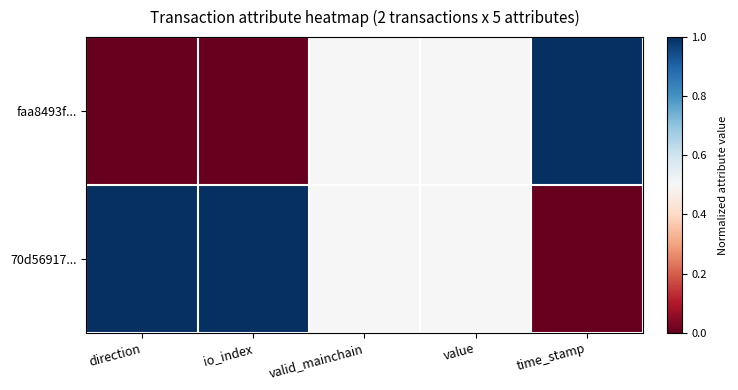

Reading left to right, extract all data points from this chart.

faa8493f...: direction=0.0	io_index=0.0	valid_mainchain=0.5	value=0.5	time_stamp=1.0
70d56917...: direction=1.0	io_index=1.0	valid_mainchain=0.5	value=0.5	time_stamp=0.0